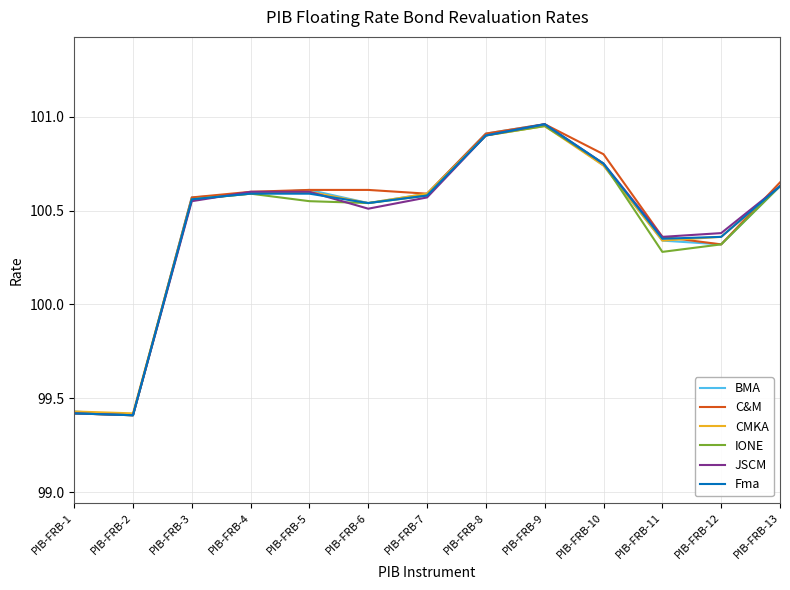

Between PIB-FRB-10 and PIB-FRB-11, which series saw the biggest shift?

IONE